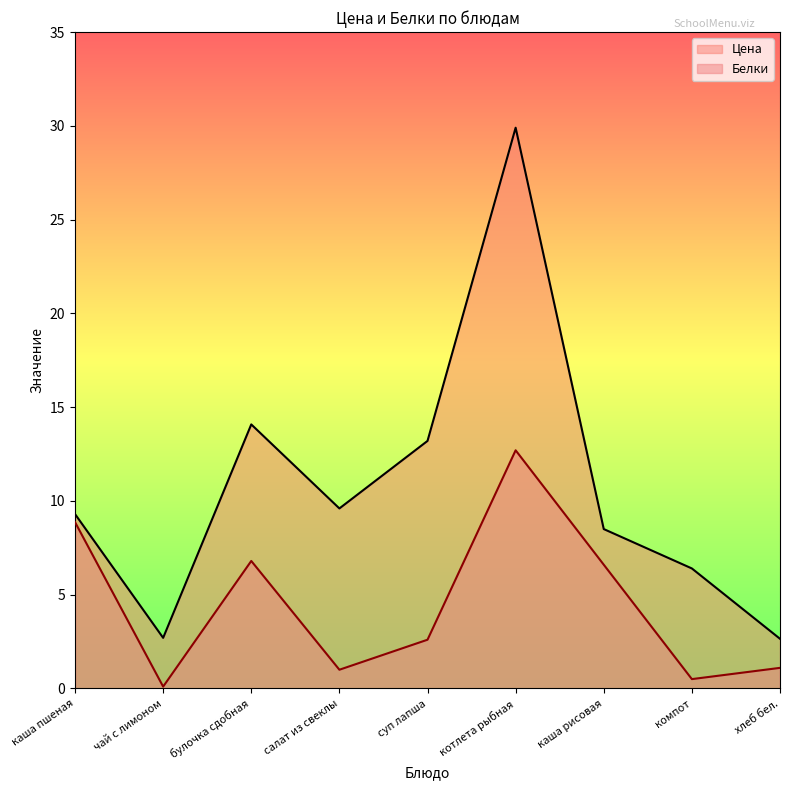

Rank the series by their average value, from highest to lowest.

Цена, Белки